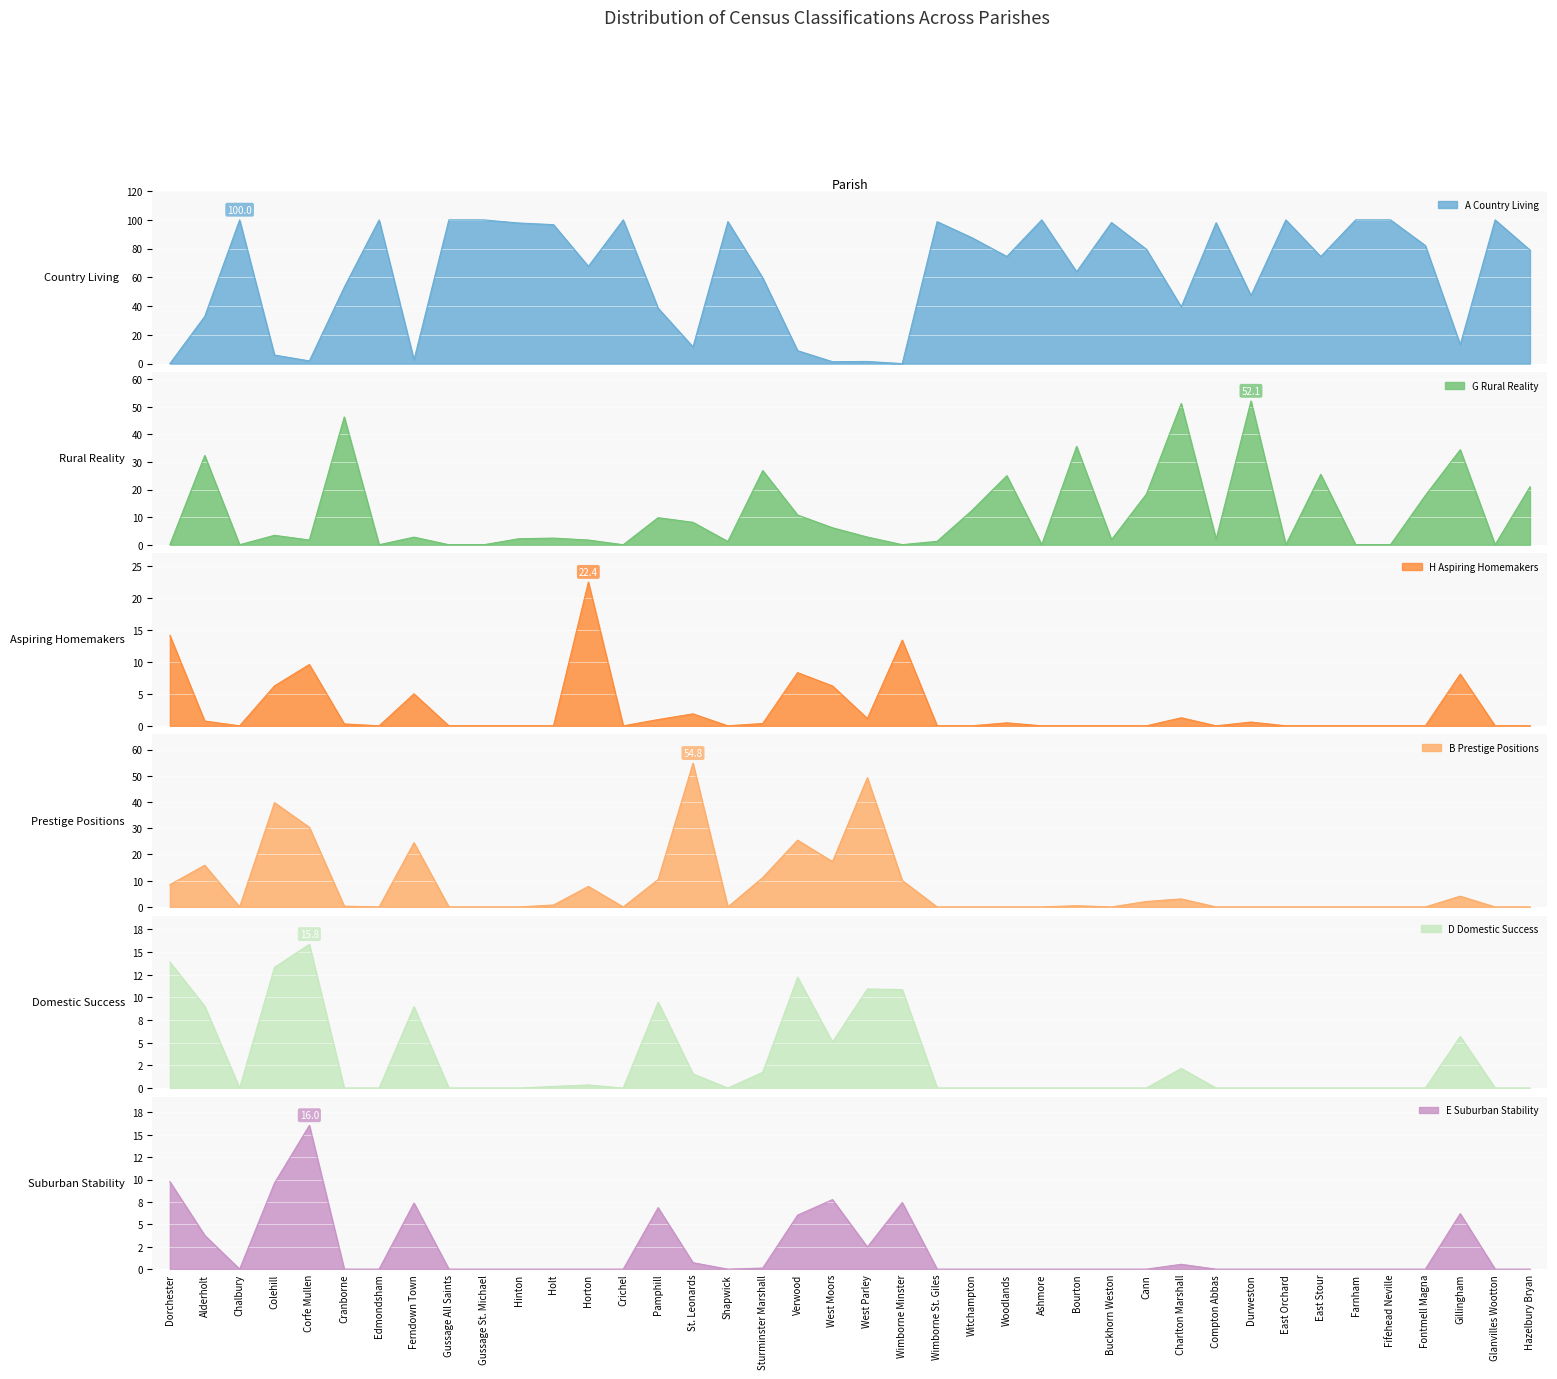

List the series in order of their peak value, highest first.

A Country Living, B Prestige Positions, G Rural Reality, H Aspiring Homemakers, E Suburban Stability, D Domestic Success